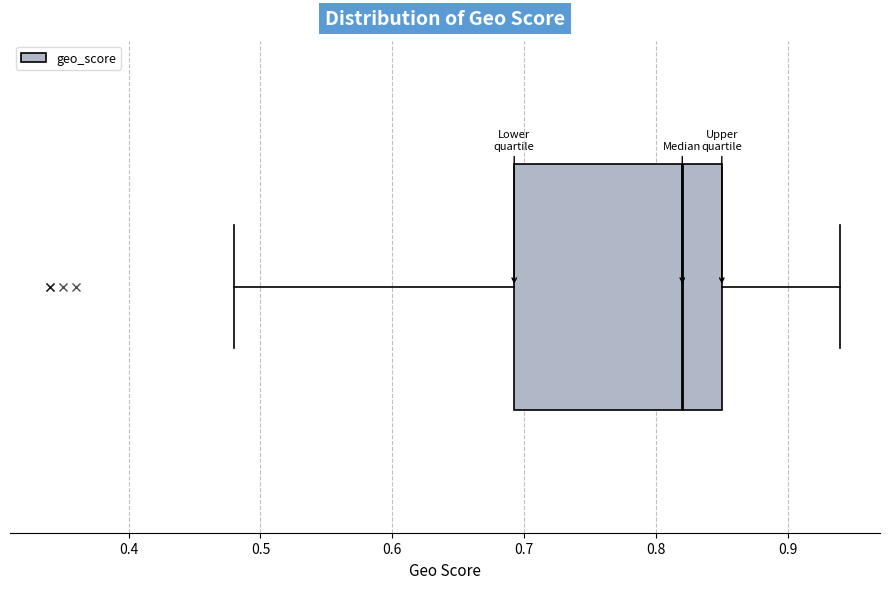

Where does the median line of the box sit on the x-axis? The values are not printed on the chart, so give them approximately, as read against the axis.

0.82